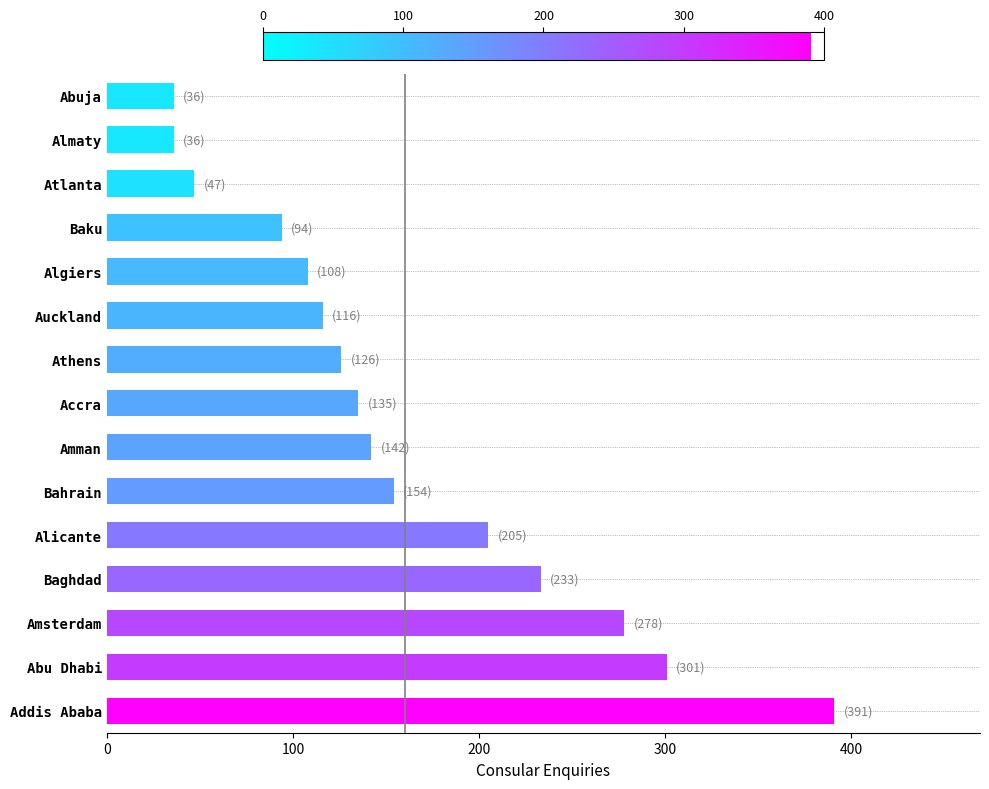

What is the minimum value shown in the chart?

36